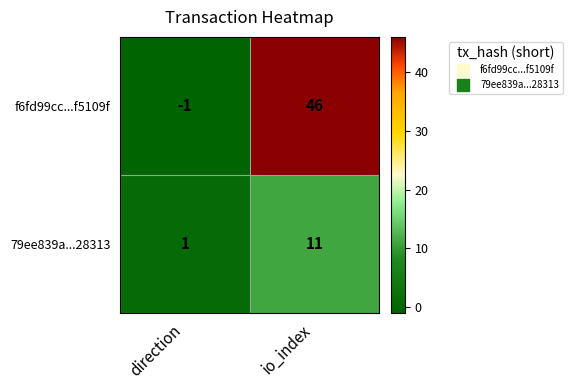

Rank the series at direction from highest to lowest value.

79ee839a...28313, f6fd99cc...f5109f